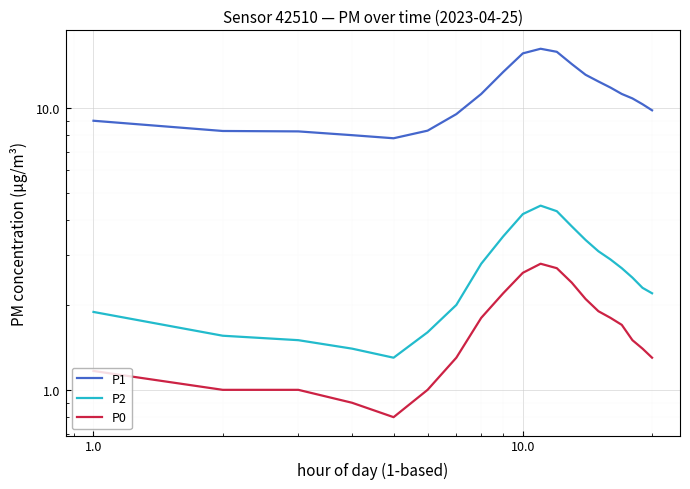

True or false: P2 and P1 cross at least once.

False